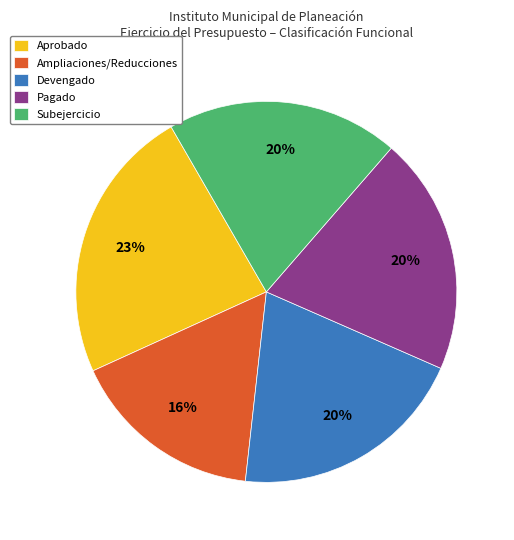

Do Aprobado and Subejercicio together represent more than half of the pie?

No